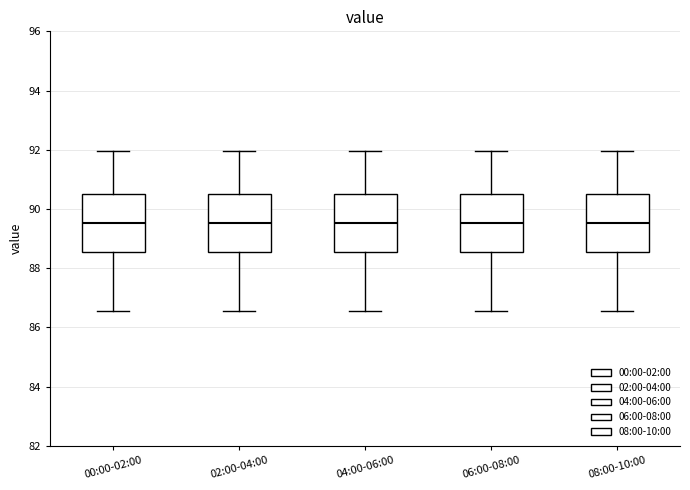

Where is the lower edge of the box for 00:00-02:00 on the y-axis? The values are not printed on the chart, so give them approximately, as read against the axis.

88.6